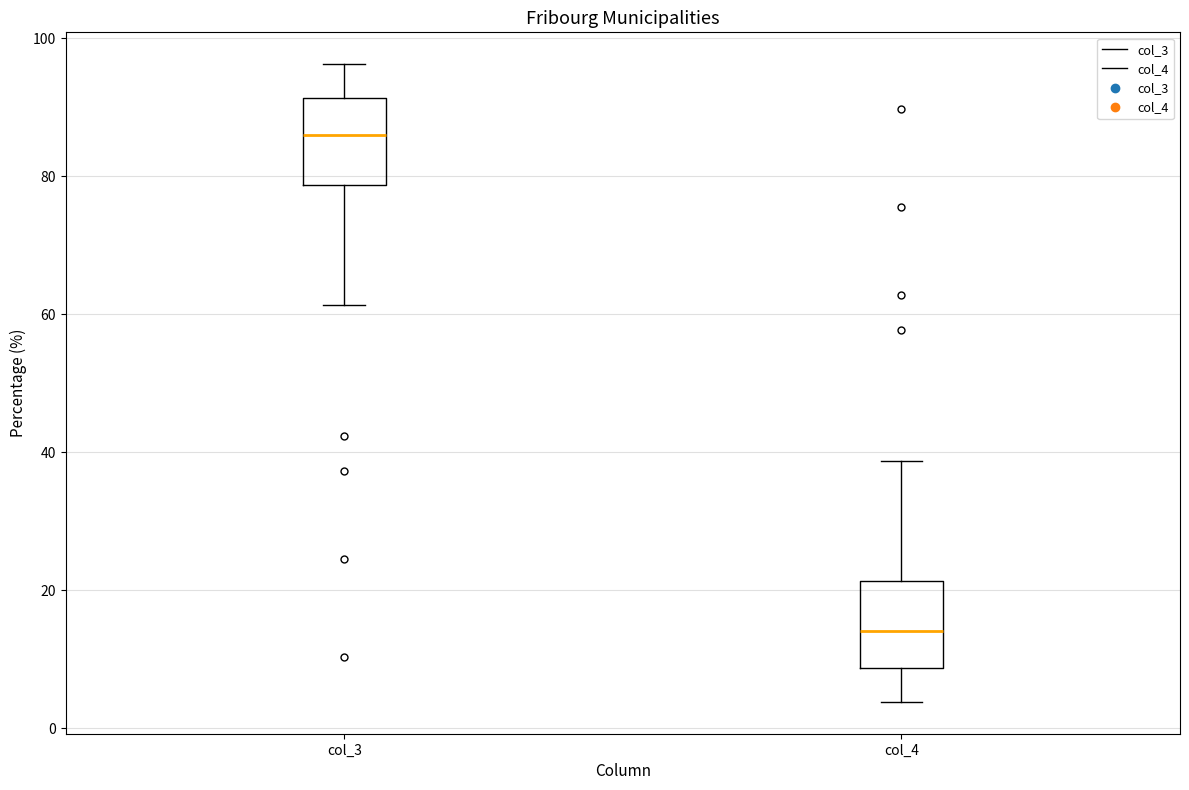

Which box has the lowest median line?

col_4